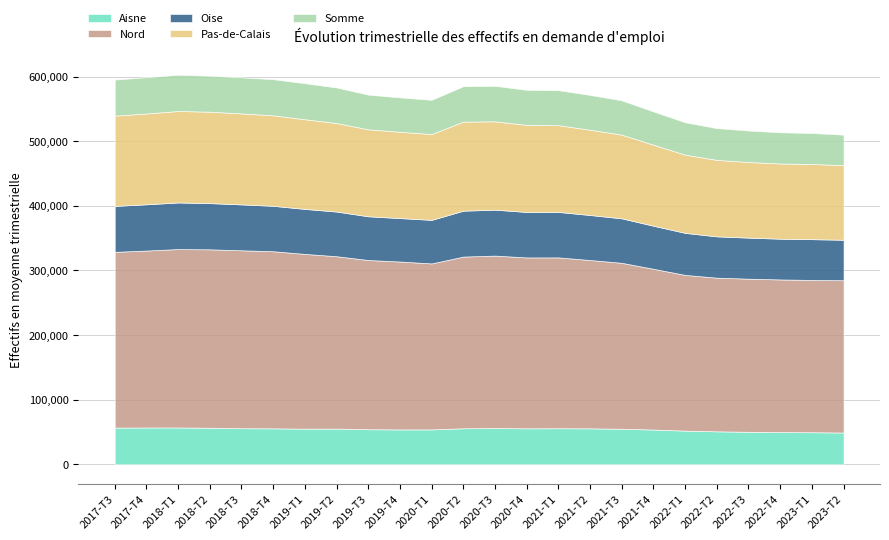

Reading left to right, list all the values displayed in this chart.

Aisne: 2017-T3=56790	2017-T4=56980	2018-T1=57000	2018-T2=56580	2018-T3=55840	2018-T4=55640	2019-T1=55150	2019-T2=55230	2019-T3=54270	2019-T4=53980	2020-T1=54030	2020-T2=55770	2020-T3=56200	2020-T4=55660	2021-T1=55830	2021-T2=55630	2021-T3=55000	2021-T4=53810	2022-T1=52080	2022-T2=51010	2022-T3=50310	2022-T4=49810	2023-T1=49610	2023-T2=49170
Nord: 2017-T3=271950	2017-T4=273770	2018-T1=276060	2018-T2=276050	2018-T3=275320	2018-T4=274040	2019-T1=270400	2019-T2=266730	2019-T3=261820	2019-T4=259790	2020-T1=256780	2020-T2=265640	2020-T3=266750	2020-T4=264440	2021-T1=264320	2021-T2=260450	2021-T3=256760	2021-T4=248700	2022-T1=240970	2022-T2=237750	2022-T3=236930	2022-T4=236240	2023-T1=235670	2023-T2=235640
Oise: 2017-T3=71040	2017-T4=71550	2018-T1=72060	2018-T2=71520	2018-T3=70950	2018-T4=70270	2019-T1=69590	2019-T2=69100	2019-T3=67650	2019-T4=67190	2020-T1=67400	2020-T2=71010	2020-T3=71020	2020-T4=70330	2021-T1=70350	2021-T2=69640	2021-T3=68810	2021-T4=66610	2022-T1=65020	2022-T2=63890	2022-T3=63490	2022-T4=63010	2023-T1=63070	2023-T2=62600
Pas-de-Calais: 2017-T3=139680	2017-T4=140500	2018-T1=141560	2018-T2=141430	2018-T3=140840	2018-T4=140000	2019-T1=138790	2019-T2=136950	2019-T3=134610	2019-T4=133520	2020-T1=132810	2020-T2=137800	2020-T3=136730	2020-T4=134700	2021-T1=134190	2021-T2=131930	2021-T3=129480	2021-T4=125280	2022-T1=121000	2022-T2=118360	2022-T3=116990	2022-T4=116390	2023-T1=116240	2023-T2=115480
Somme: 2017-T3=55850	2017-T4=56170	2018-T1=56090	2018-T2=55720	2018-T3=55840	2018-T4=55930	2019-T1=55720	2019-T2=55050	2019-T3=53650	2019-T4=53270	2020-T1=52960	2020-T2=54870	2020-T3=54920	2020-T4=54300	2021-T1=54170	2021-T2=53870	2021-T3=53100	2021-T4=51540	2022-T1=50120	2022-T2=49200	2022-T3=48730	2022-T4=48300	2023-T1=48050	2023-T2=47180
Hauts-de-France: 2017-T3=595310	2017-T4=598970	2018-T1=602780	2018-T2=601300	2018-T3=598800	2018-T4=595880	2019-T1=589660	2019-T2=583060	2019-T3=572000	2019-T4=567750	2020-T1=563980	2020-T2=585090	2020-T3=585620	2020-T4=579420	2021-T1=578860	2021-T2=571520	2021-T3=563150	2021-T4=545940	2022-T1=529200	2022-T2=520210	2022-T3=516450	2022-T4=513760	2023-T1=512650	2023-T2=510070